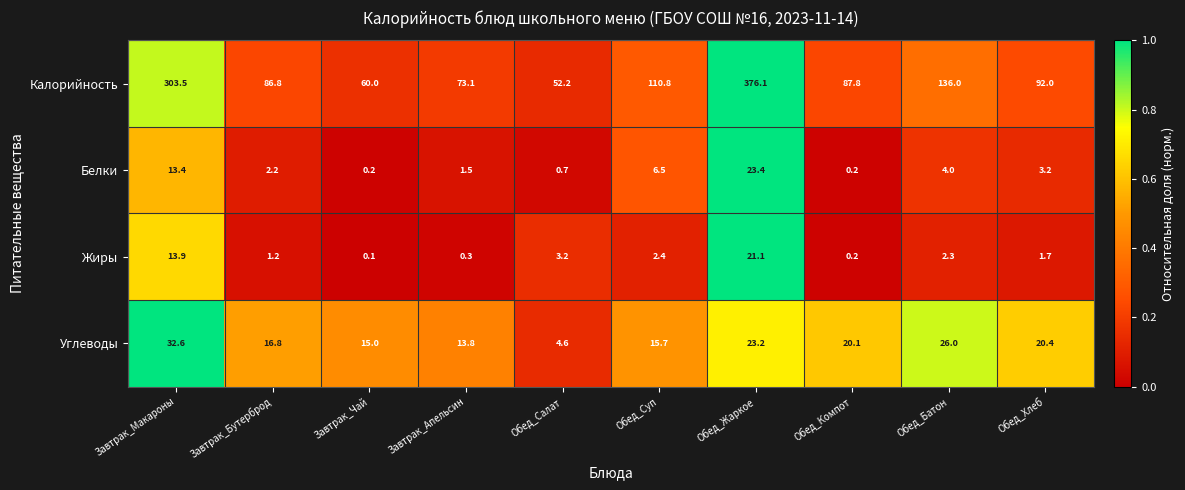

What is the difference between the maximum and minimum values in the Жиры series?

21.0